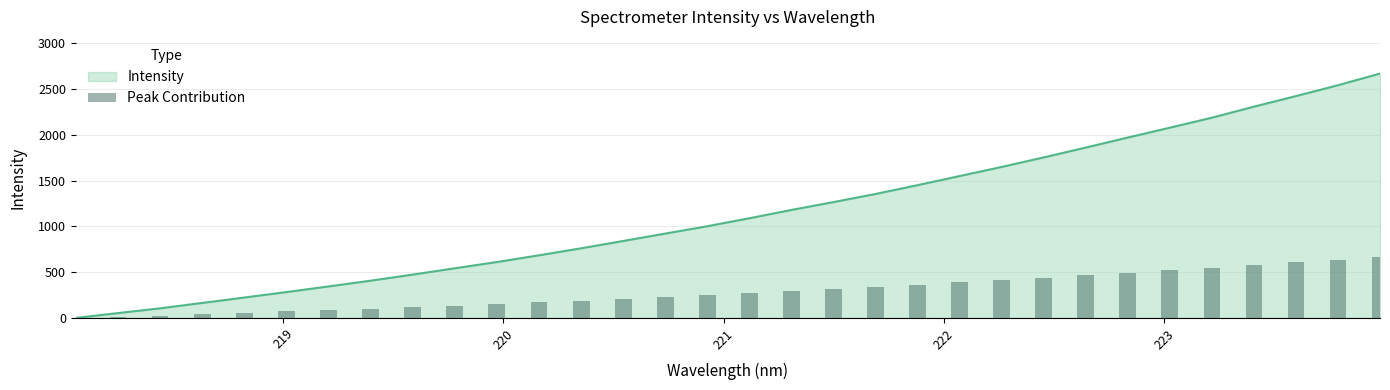

The value at 223 is 519.2. True or false?

True